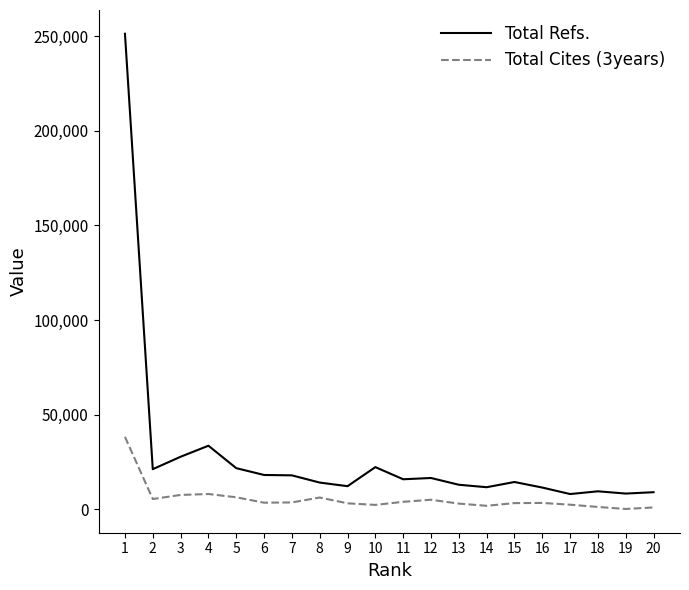

True or false: Total Cites (3years) and Total Refs. intersect in this chart.

False